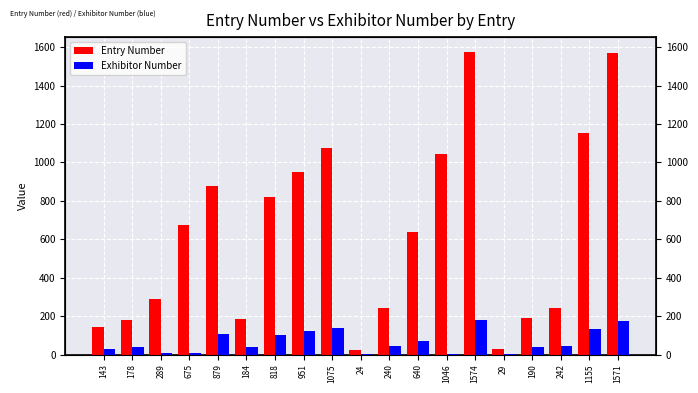

What is the greatest value displayed?

1574